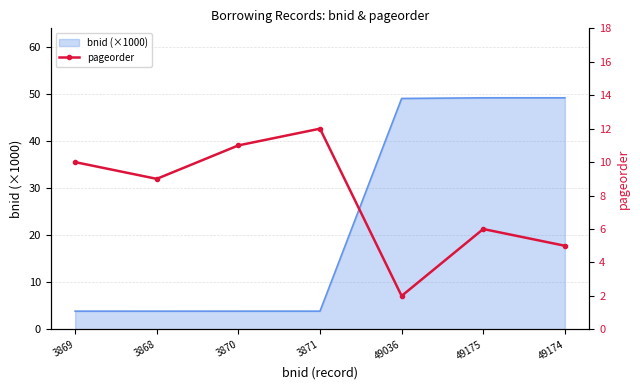

At which label does the data first exceed 9?

3869